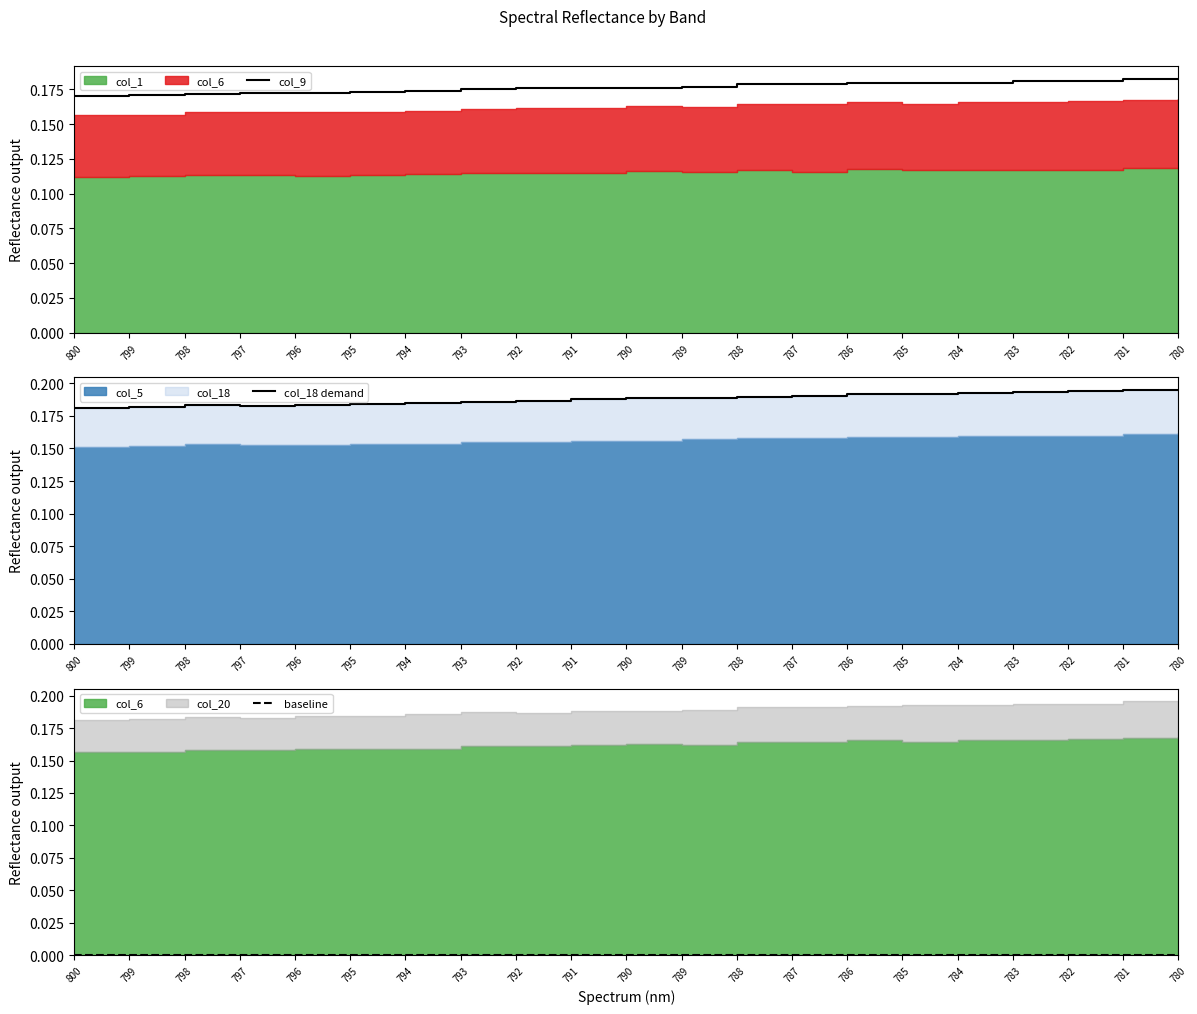

What is the value of the col_9 point at the 3rd from the left?

0.2